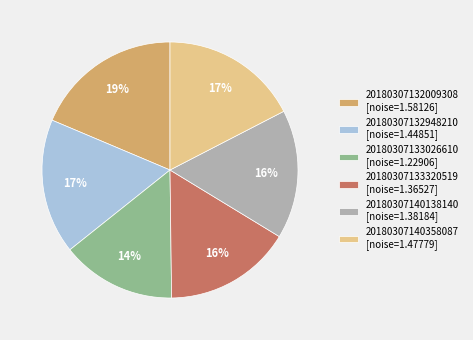

Does any single category account for the majority?

No